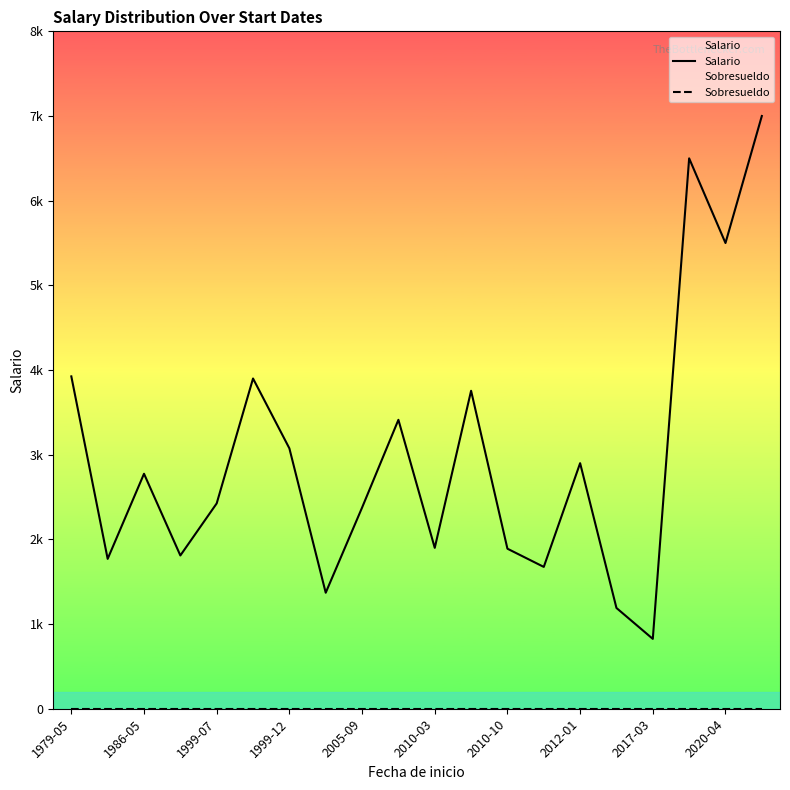

True or false: Salario and Sobresueldo intersect in this chart.

False